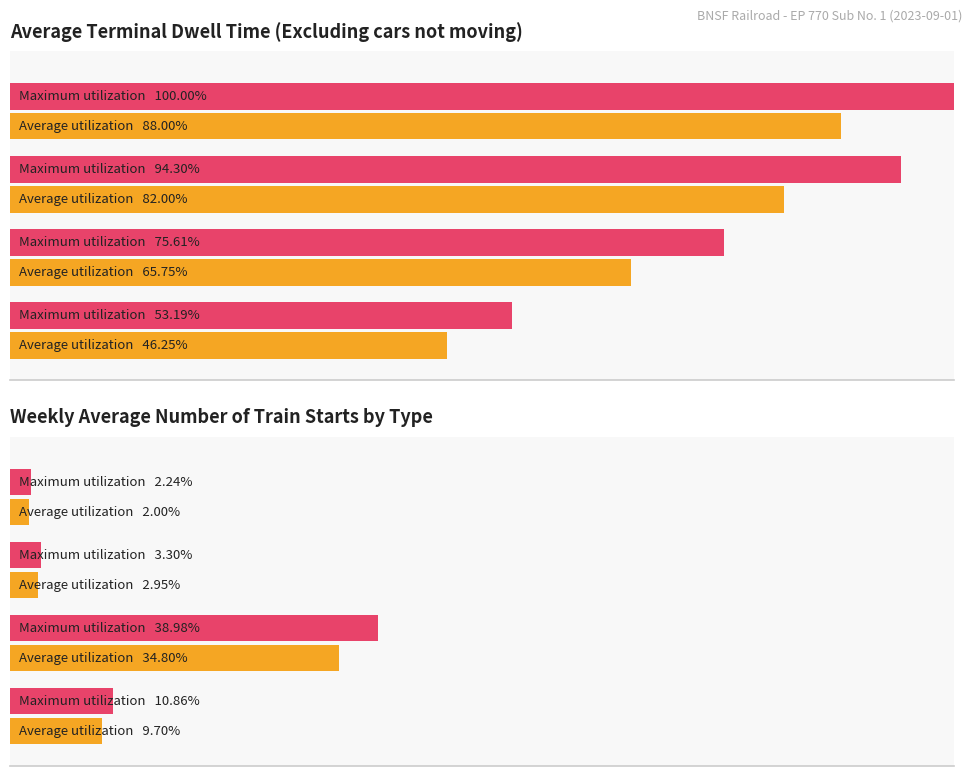

How many bars are there in each group?

2